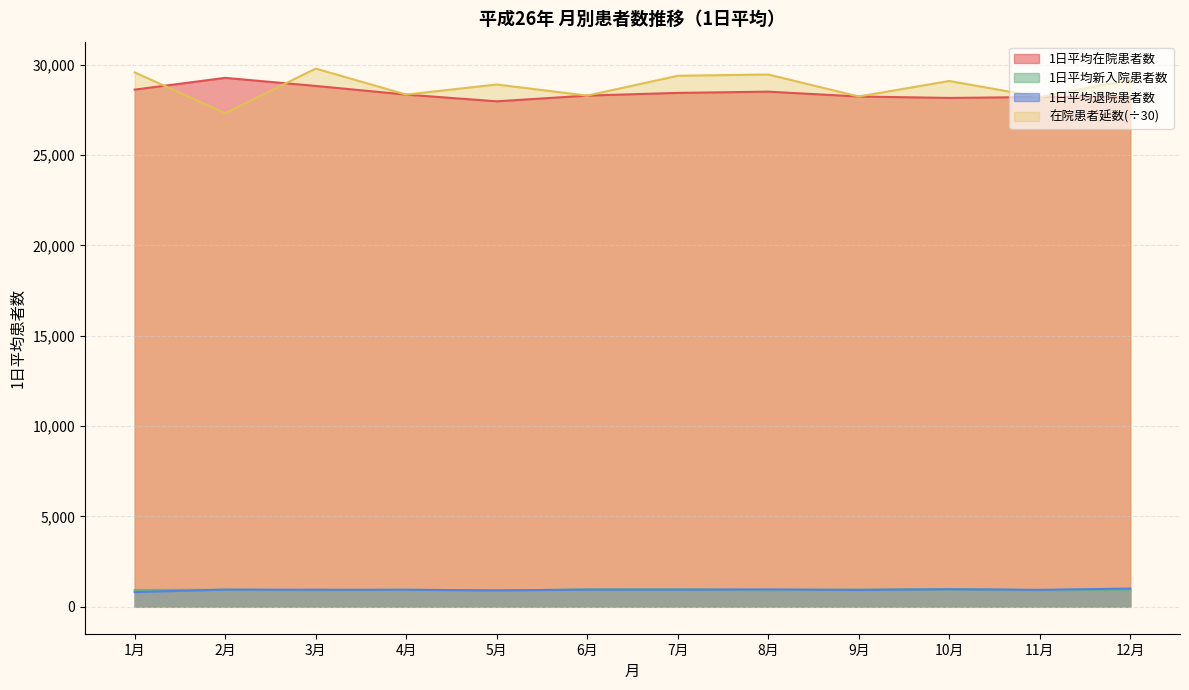

What is the label of the 4th point from the left?

4月